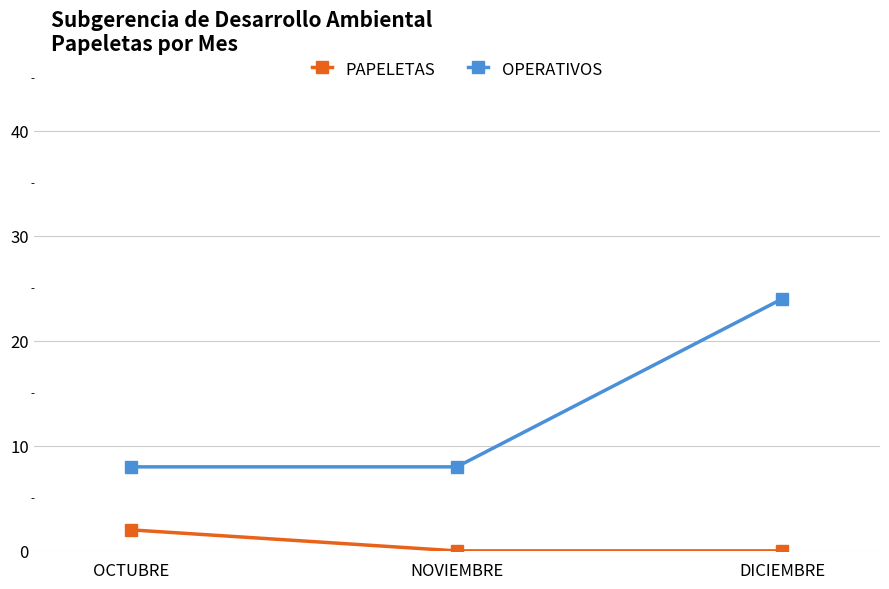

How many lines are shown in the chart?

2